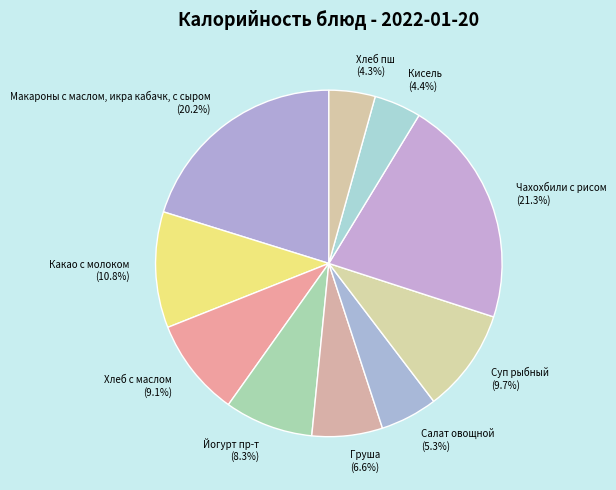

How many slices are in this pie chart?

10